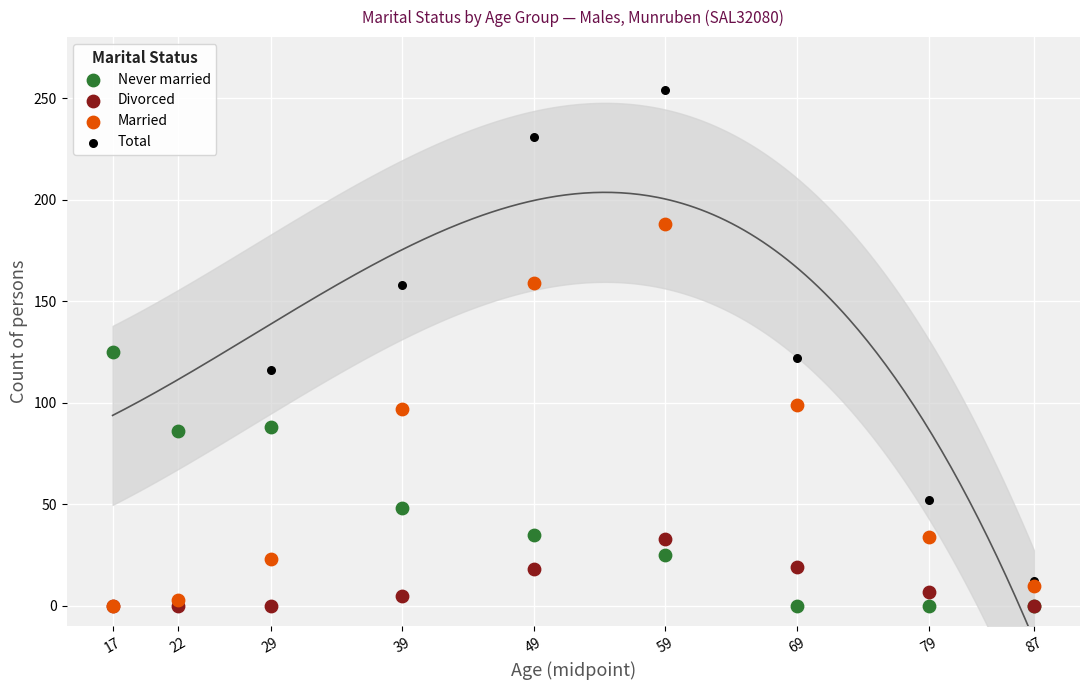

Which series has the largest Y range (max minus min)?

Total